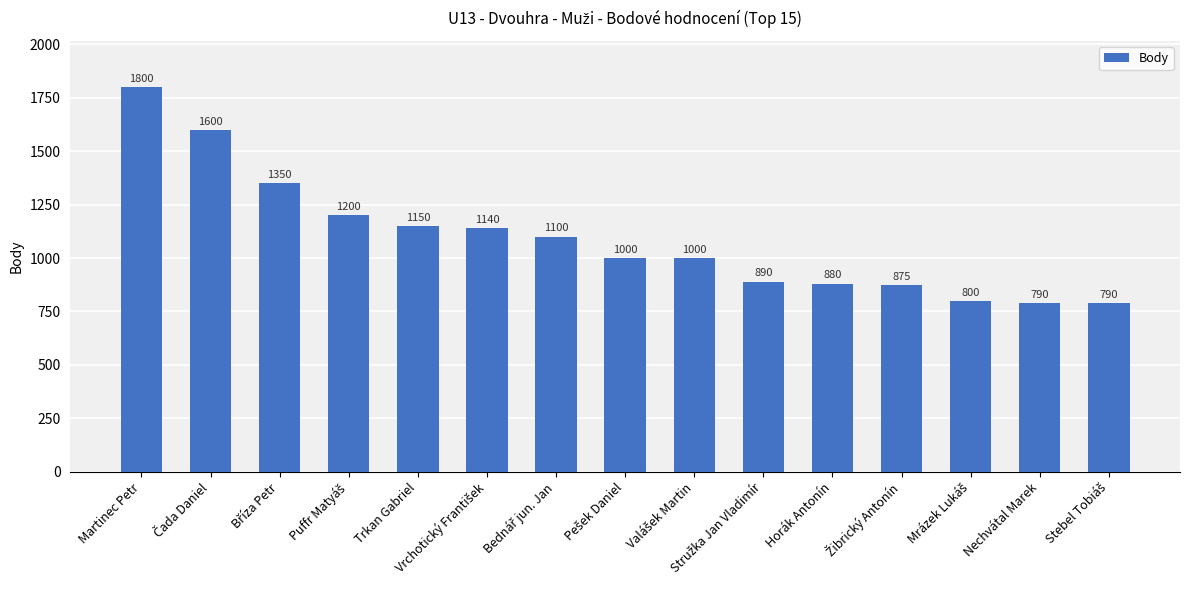

True or false: the data shows 1800 at Martinec Petr.

True